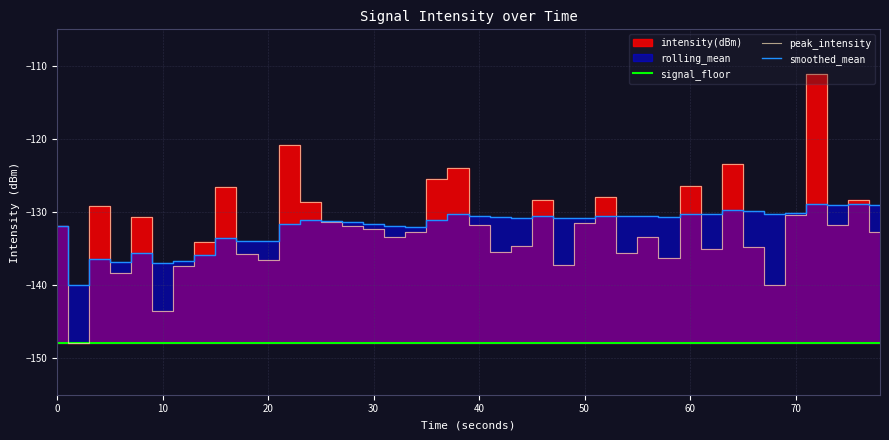

How many data points in peak_intensity are above -131?

14